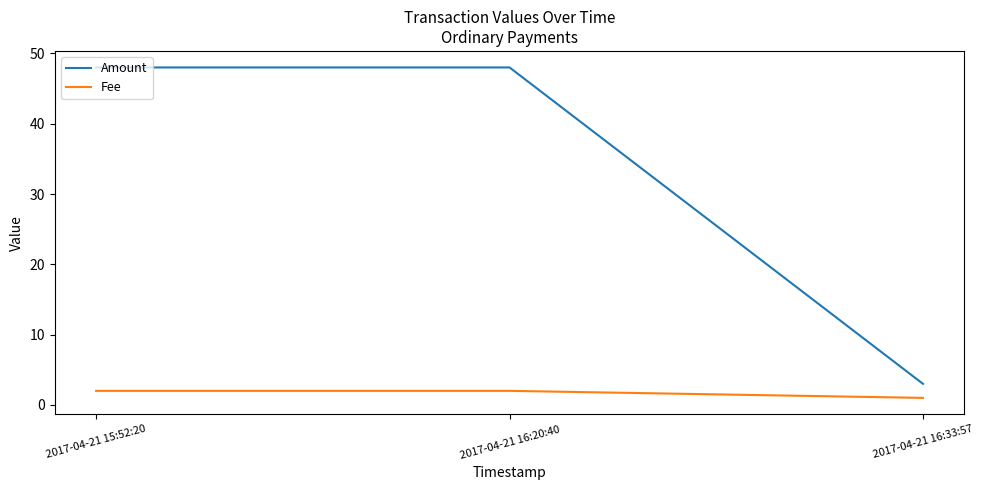

What is the spread (max minus min) of values at 2017-04-21 16:33:57?

2